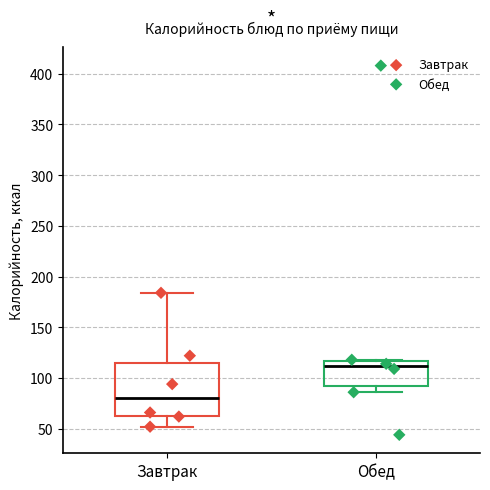

Which box's median line is the lowest?

Завтрак